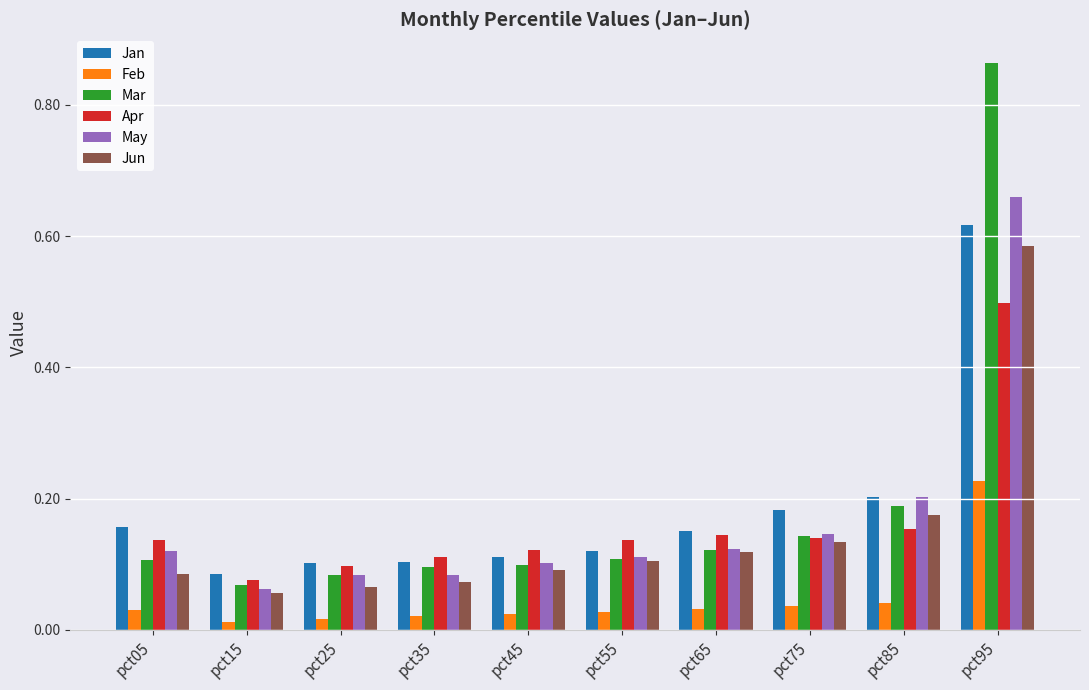

How many groups of bars are there?

10